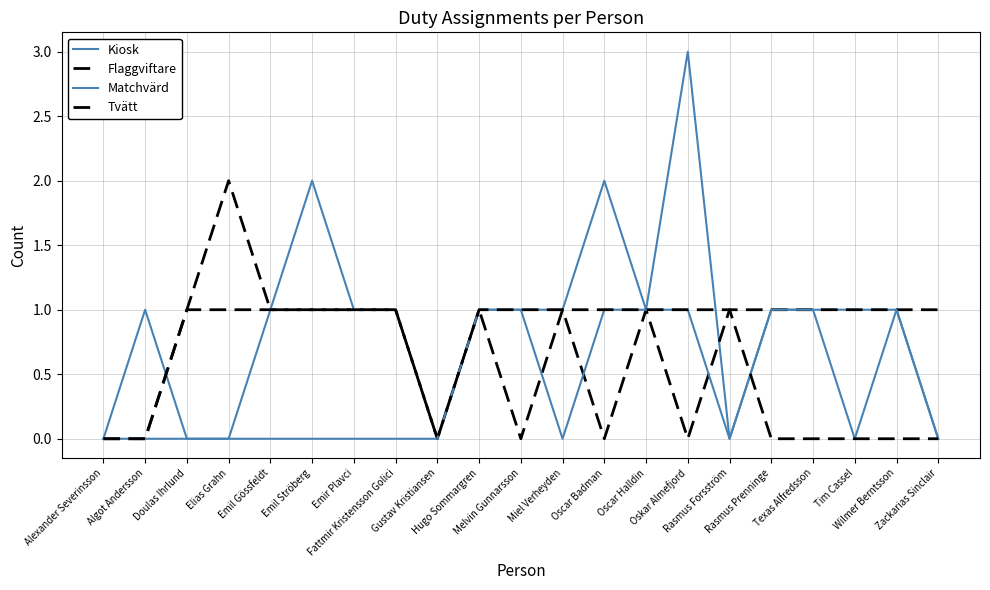

What is the difference between the highest and lowest values at Oskar Almefjord?

3